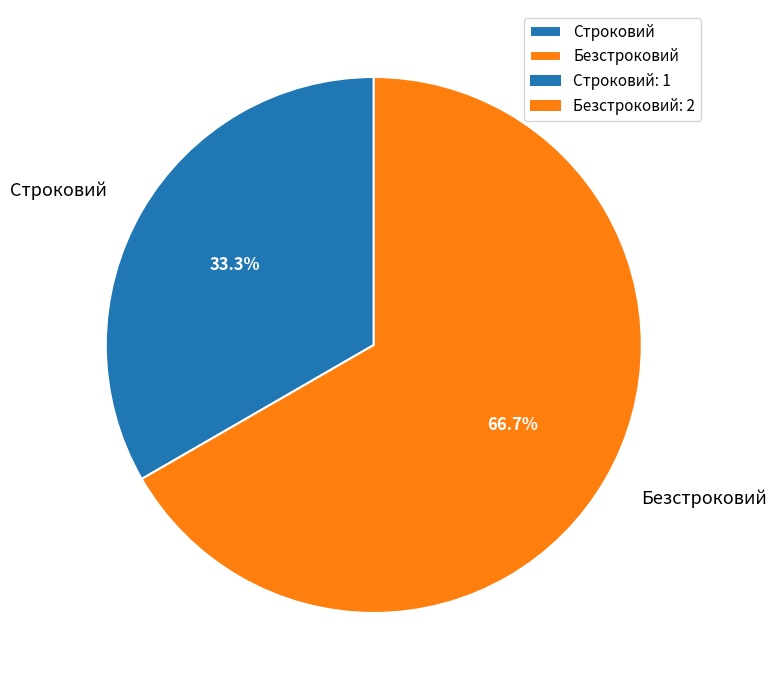

Rank the categories by value from lowest to highest.

Строковий, Безстроковий